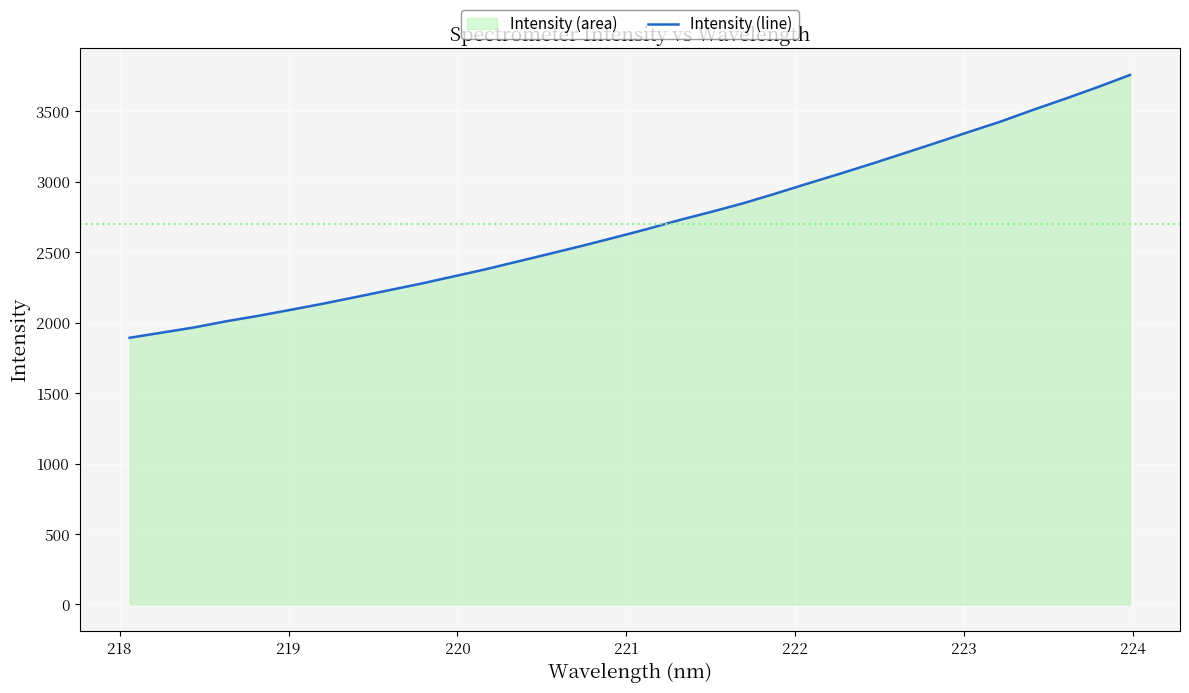

What is the value of the 7th point from the left?

2134.4